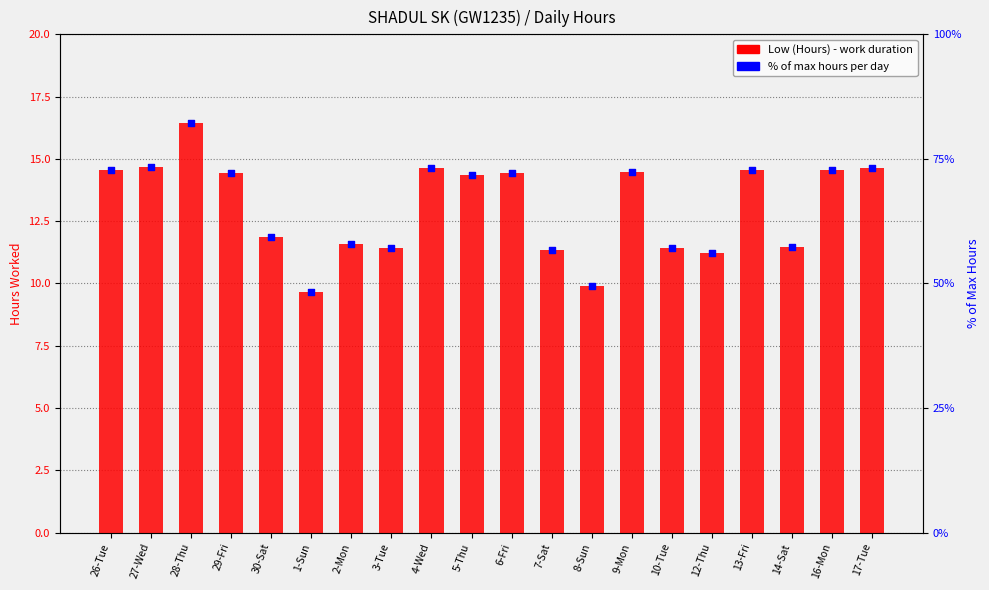

Is the value of Low (Hours) at 7-Sat greater than the value of % of max hours at 4-Wed?

No